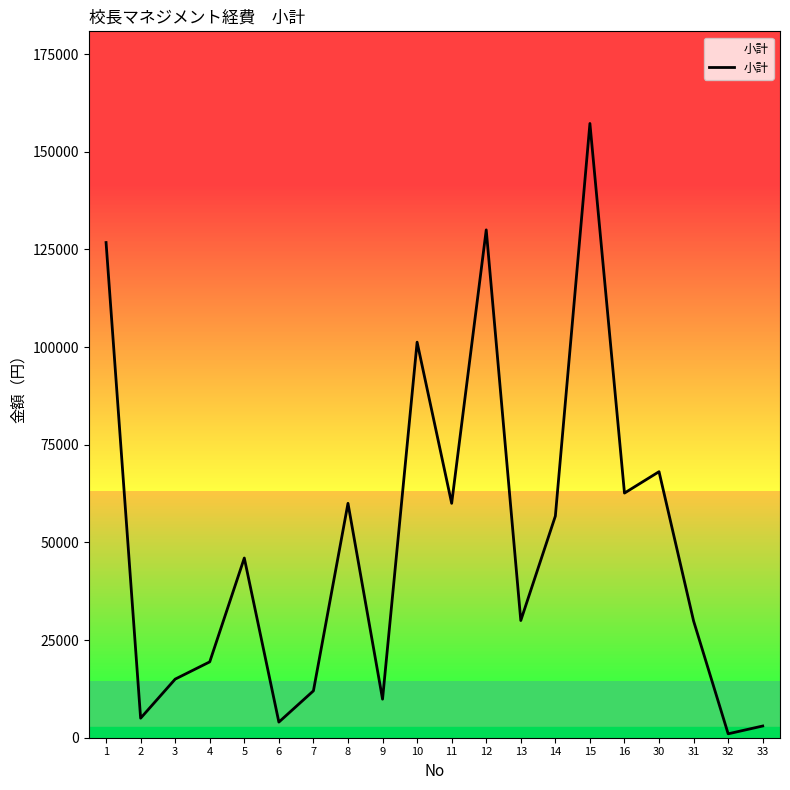

At which label does the data first exceed 46000?

1